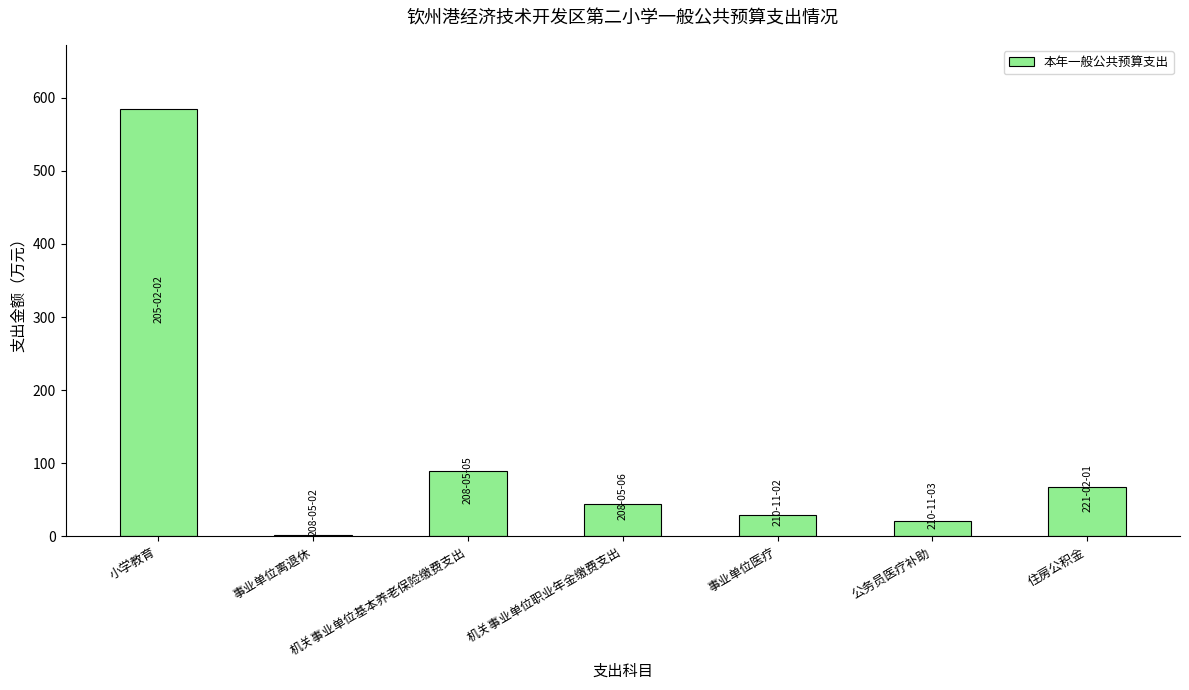

Reading left to right, extract all data points from this chart.

584.4	1.7	89.9	44.9	29.0	20.7	67.4